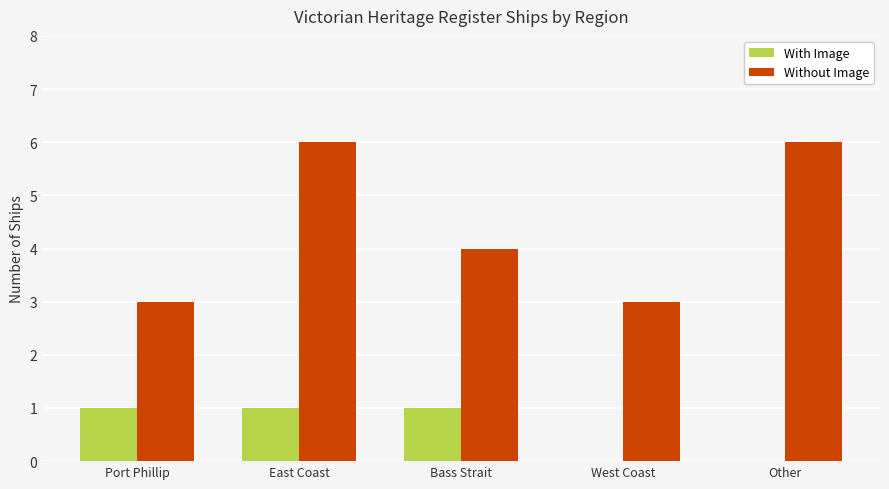

What is the sum of the Without Image values at East Coast and West Coast?

9